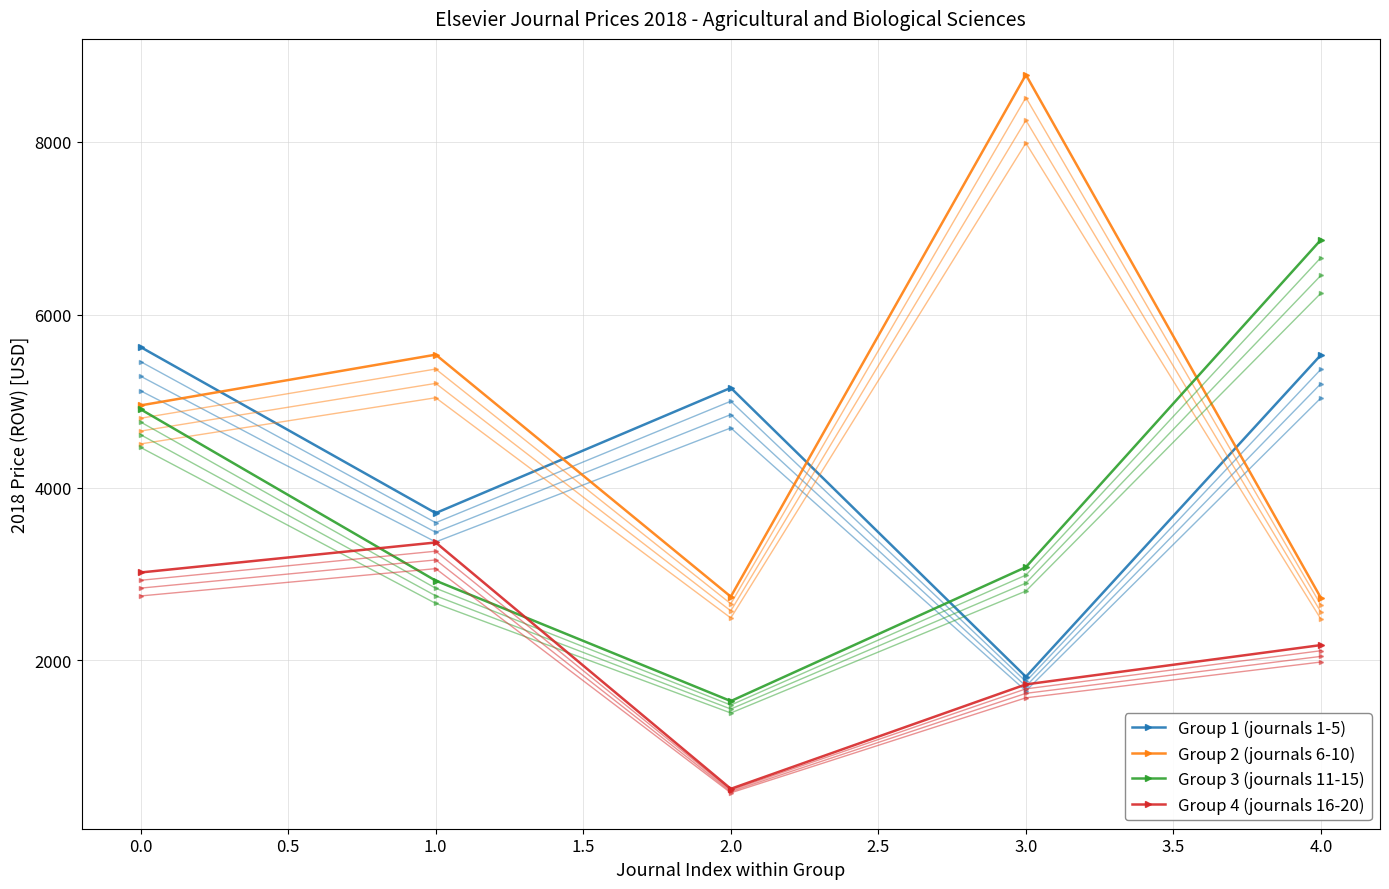

Is it true that Group 3 (journals 11-15) equals 4906 at 0.0?

True